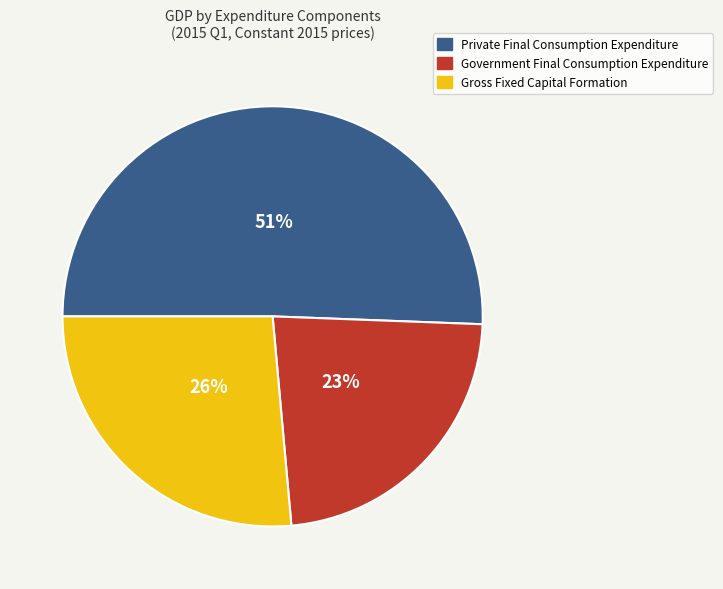

How many slices are in this pie chart?

3